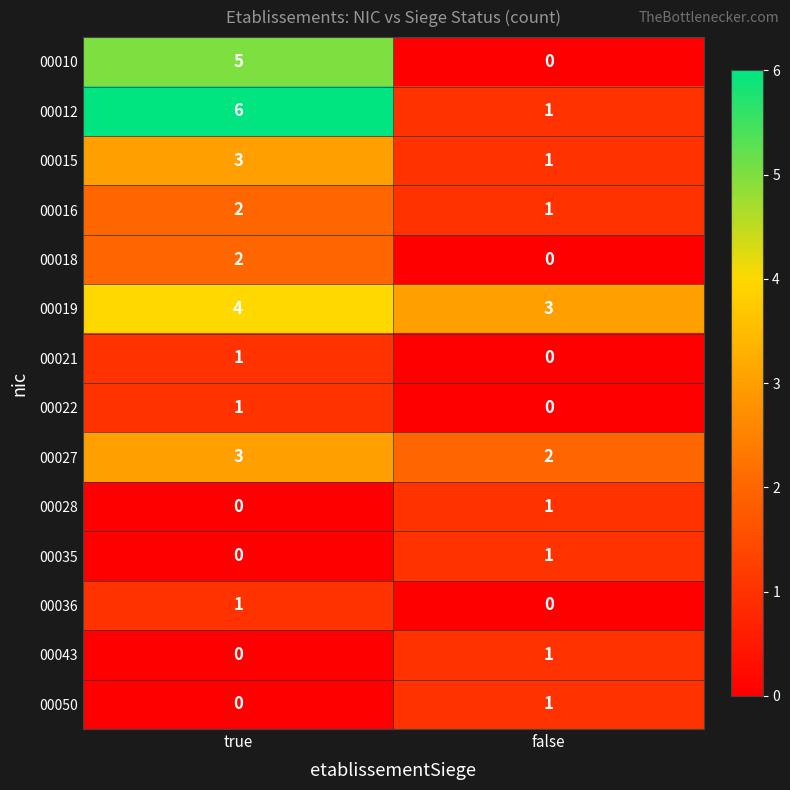

At which label does 00021 reach its peak?

true